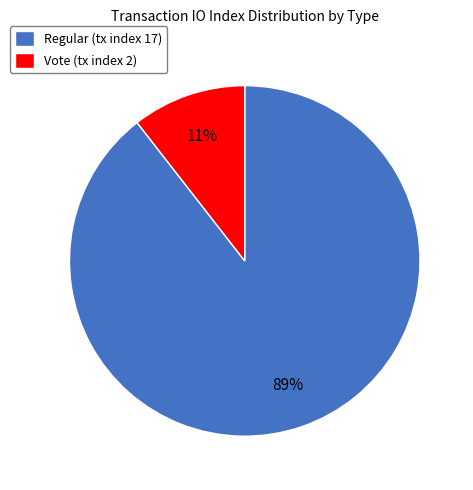

How many slices are in this pie chart?

2